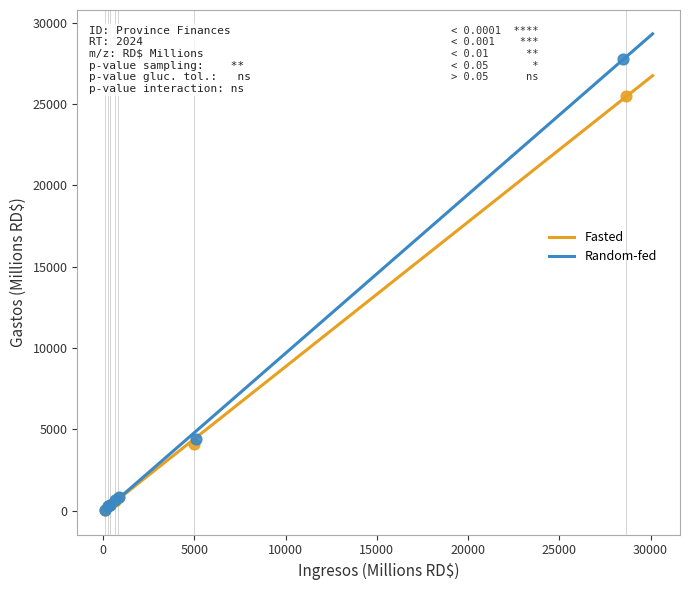

Which series reaches the maximum Y coordinate?

Random-fed